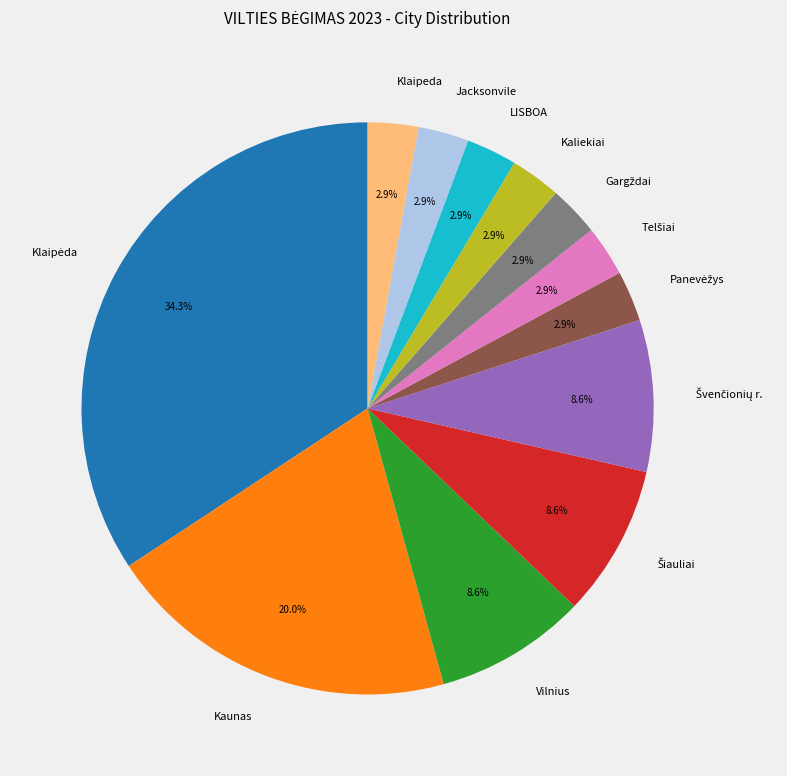

What is the ratio of the value at Vilnius to the value at Jacksonvile?

3.0